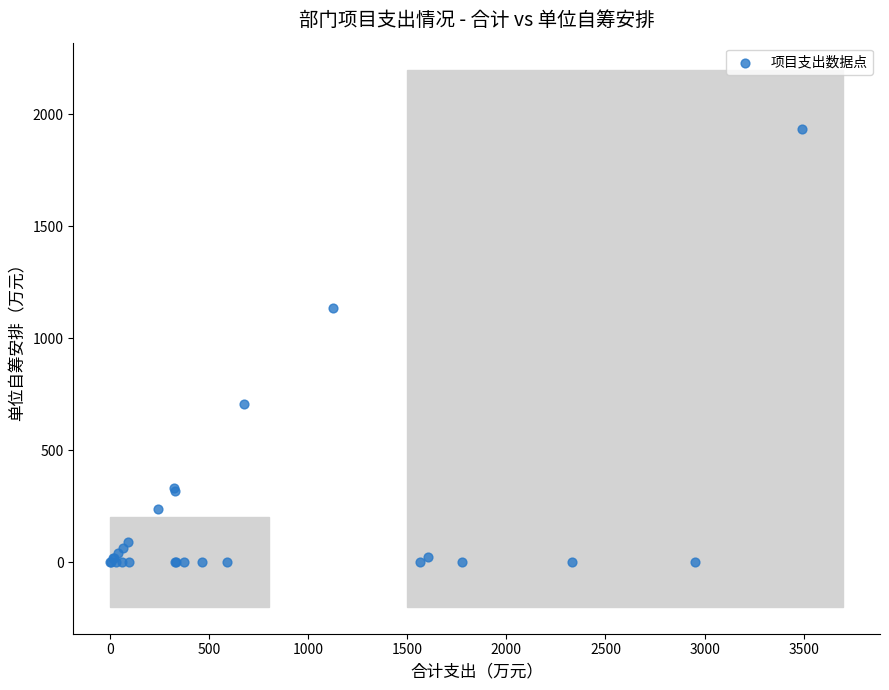

What Y value in the scatter plot is closest to 967?

1137.0